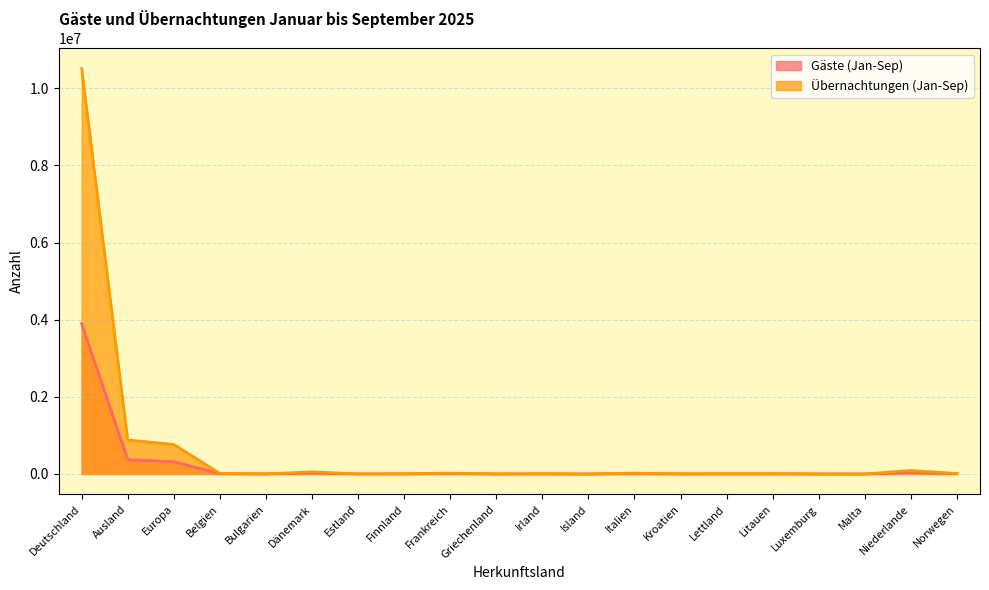

What is the label of the 10th point from the left?

Griechenland